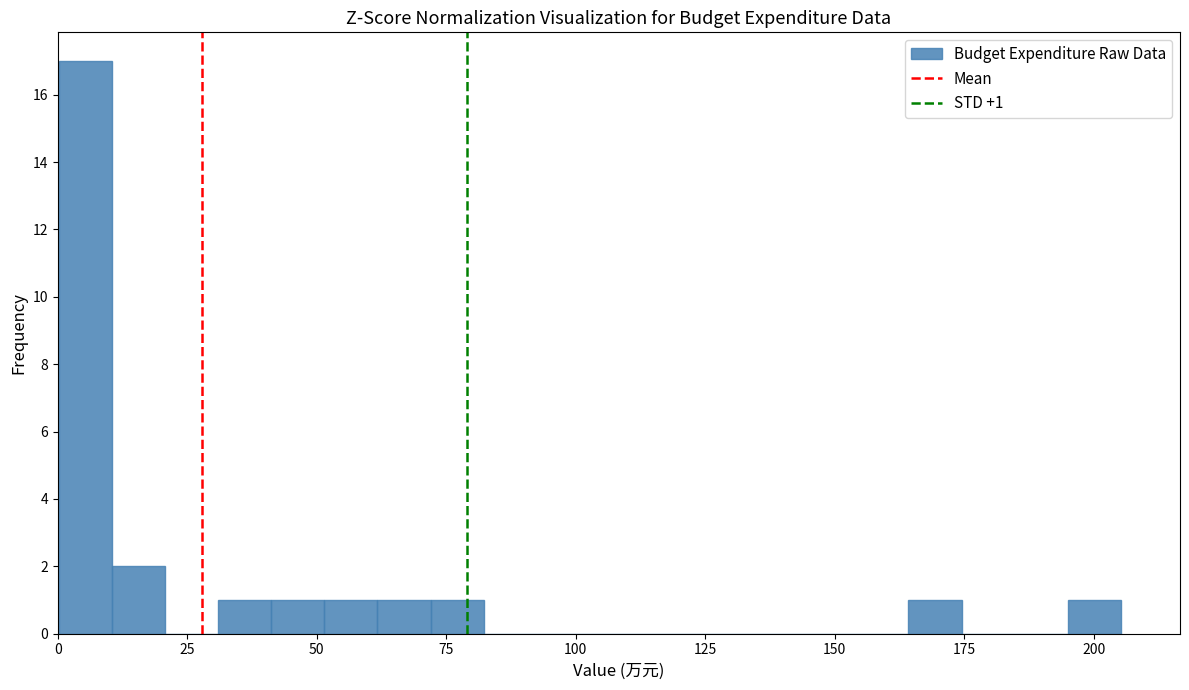

Read against the x-axis, roughly where is the centre of the tallest bar?

5